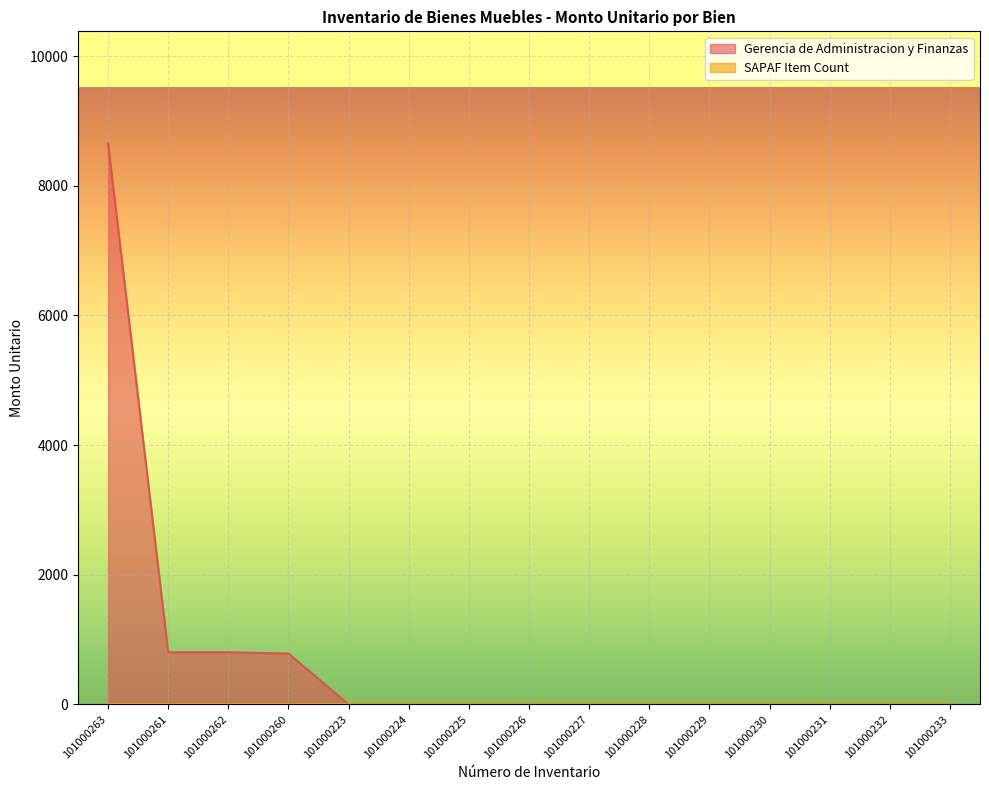

What is the label of the 10th point from the left?

101000228